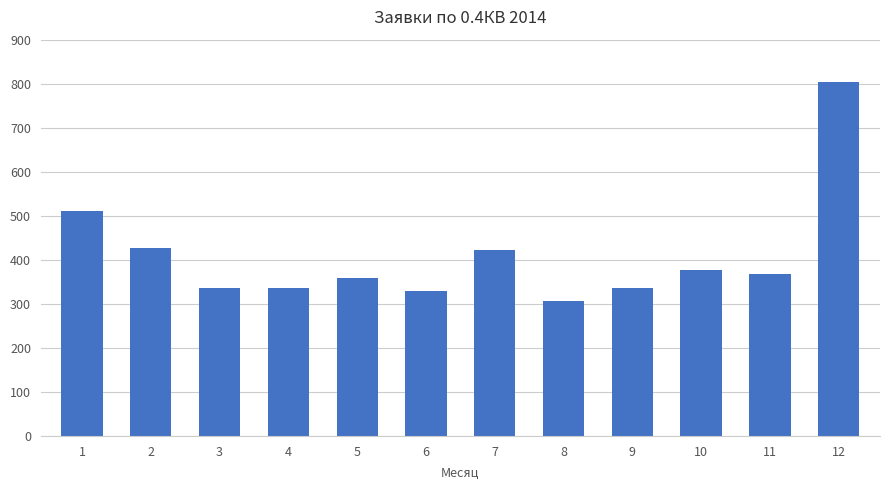

Is it true that the value at 12 is 251?

False